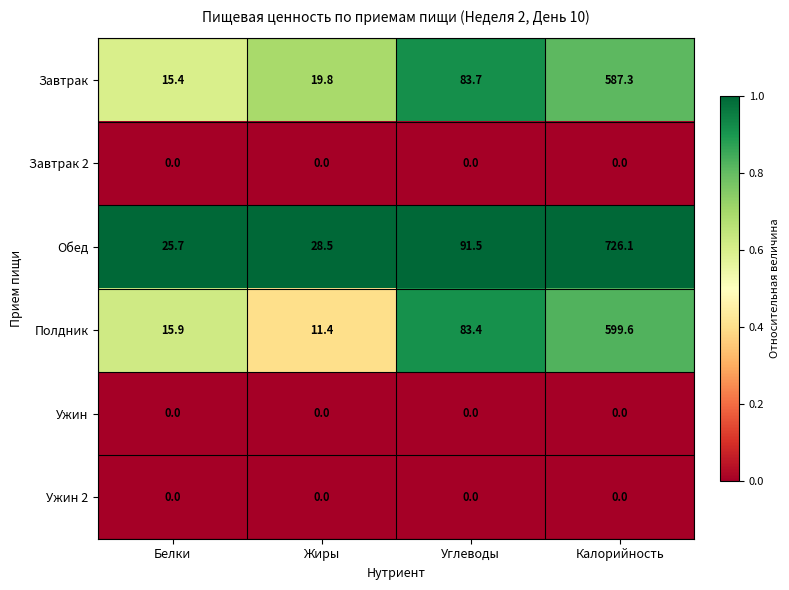

What is the spread (max minus min) of values at Жиры?

28.5